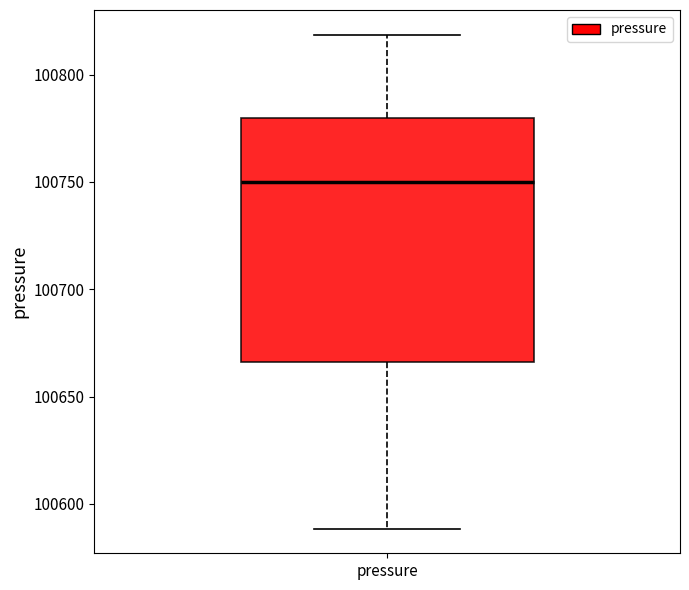

Where is the upper edge of the box for pressure on the y-axis? The values are not printed on the chart, so give them approximately, as read against the axis.

100780